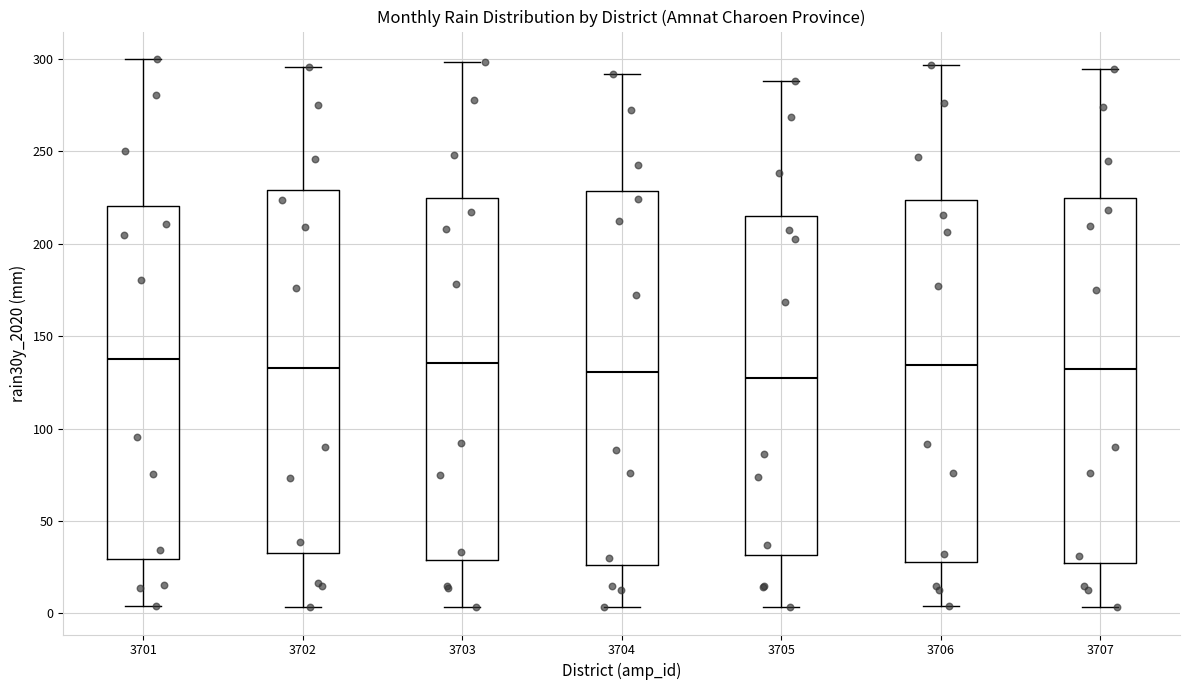

Where is the upper edge of the box at x = 3706 on the y-axis? The values are not printed on the chart, so give them approximately, as read against the axis.

225